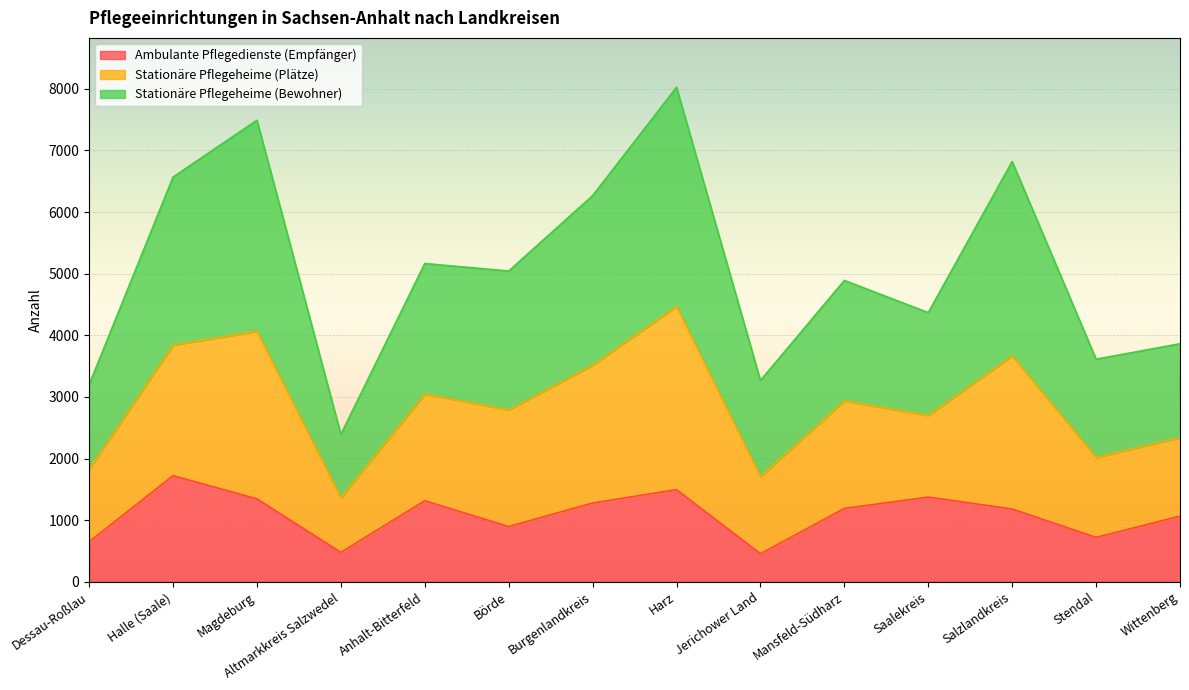

What is the minimum value for Ambulante Pflegedienste (Empfänger)?

456